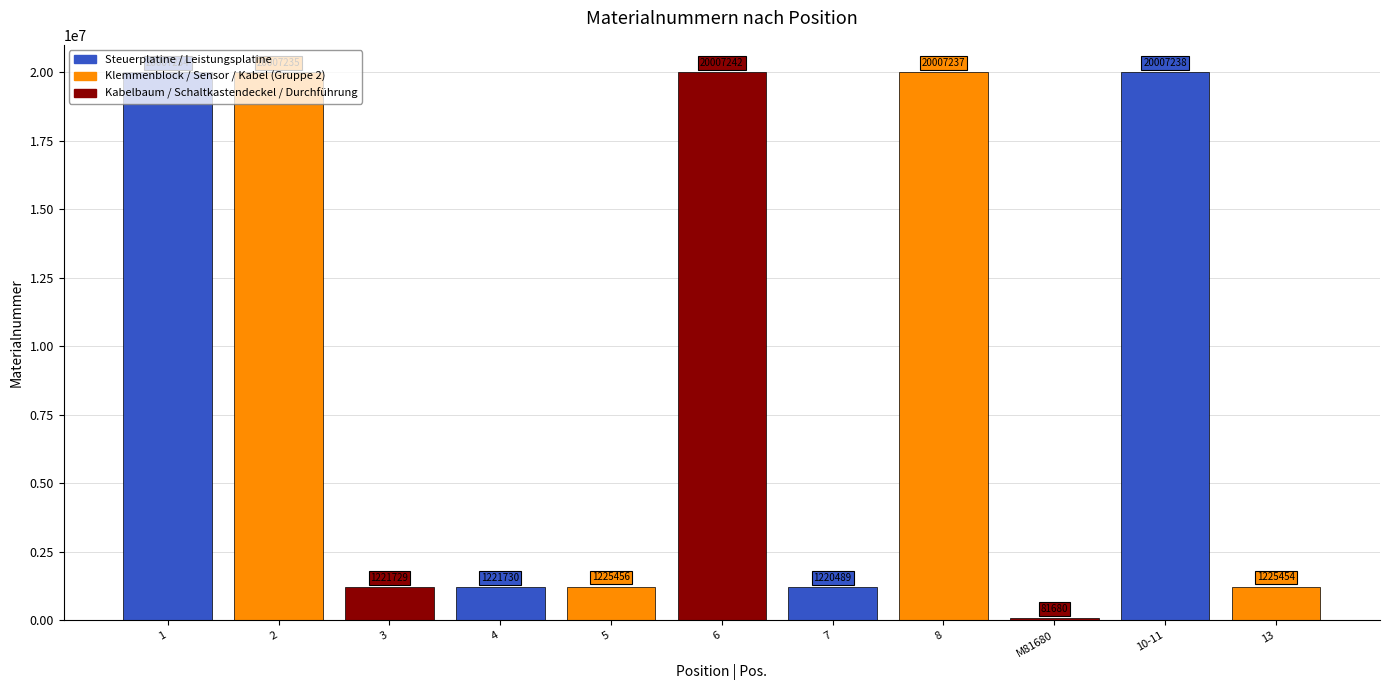

What is the value of the 4th bar from the left?

1221730